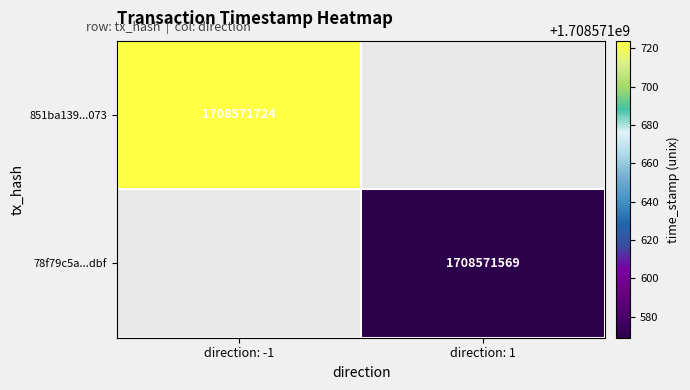

List the series in order of their peak value, highest first.

851ba139a48b9025600e2168356495eabb01073, 78f79c5a0f21042de4902c21682cf5f2700bdbf